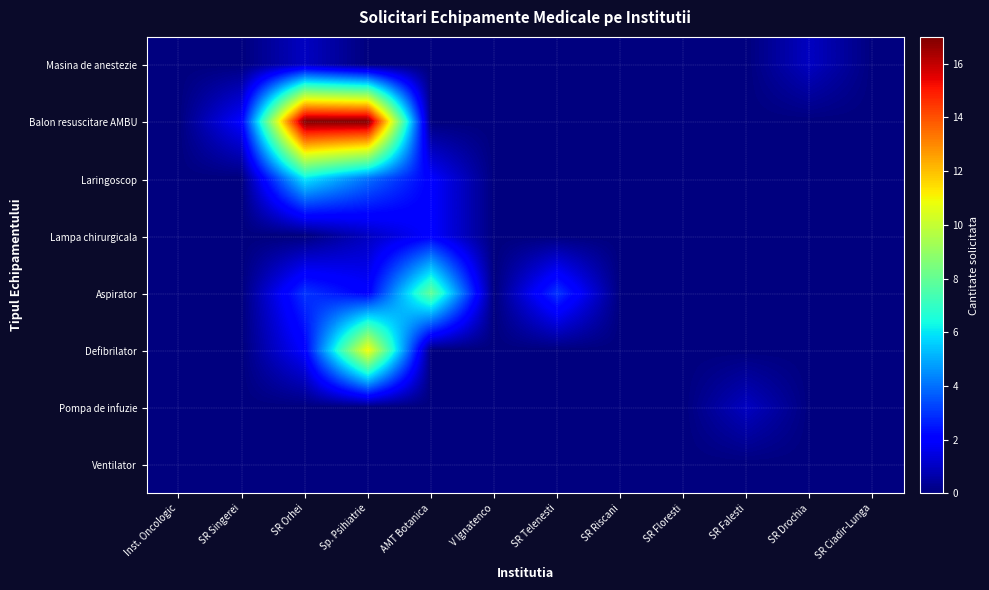

At Sp. Psihiatrie, list the series in order from largest to smallest.

Balon resuscitare AMBU, Defibrilator, Laringoscop, Aspirator, Lampa chirurgicala, Masina de anestezie, Pompa de infuzie, Ventilator